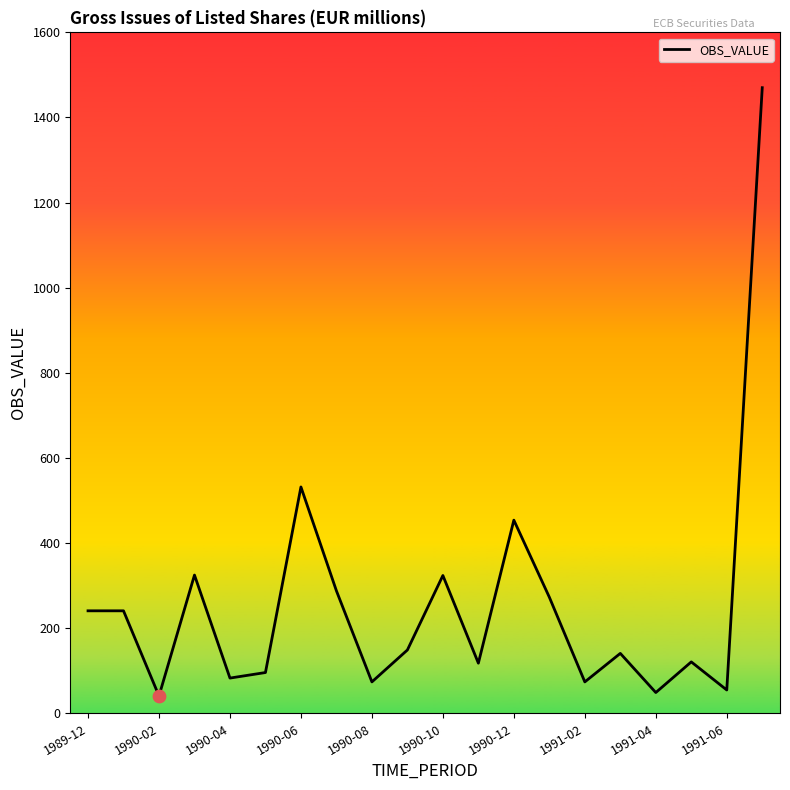

What is the maximum value shown in the chart?

1470